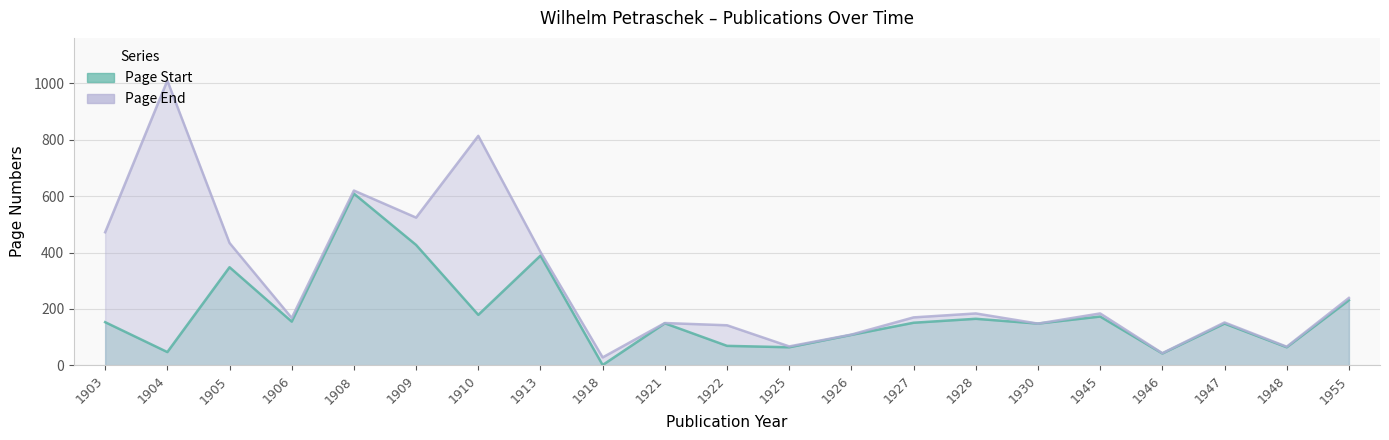

What is the value of the Page Start point at the 10th from the left?

149